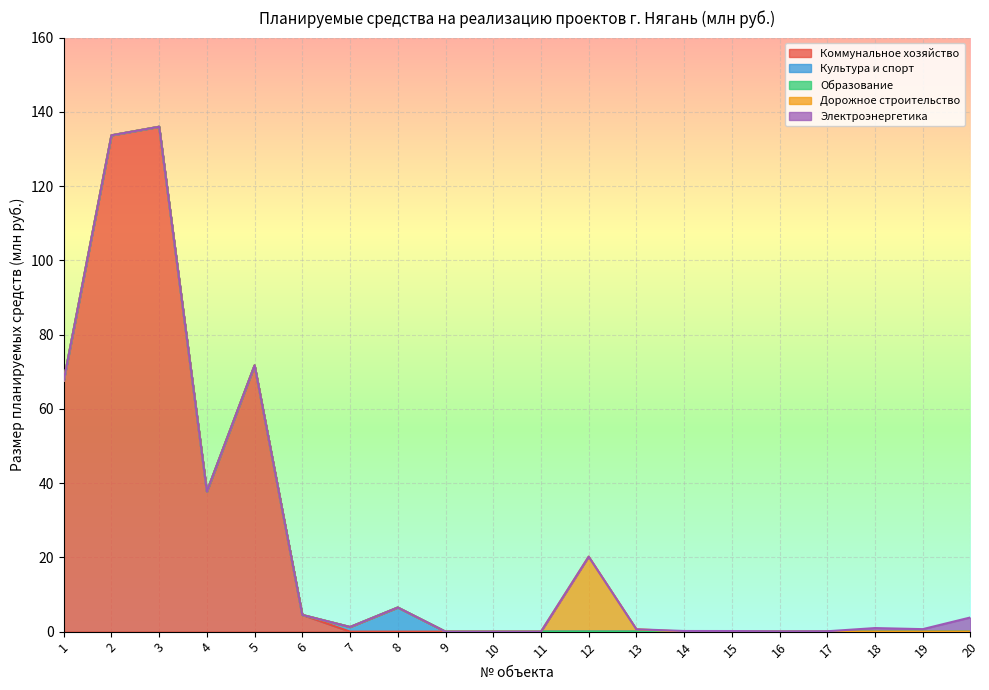

What is the difference between the second highest and second lowest values in the Коммунальное хозяйство series?

133.7